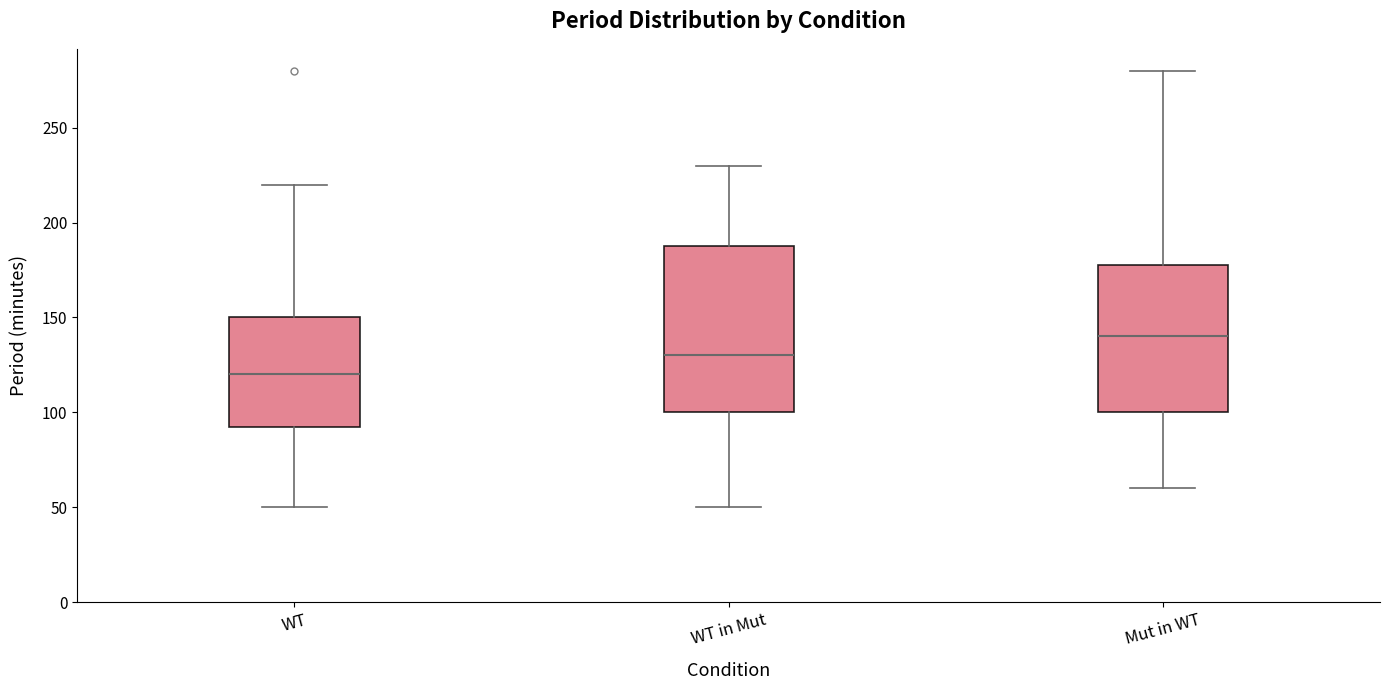

Reading left to right, read every box against the y-axis: the position of its median line, the range the box covers, and the ends of its whiskers. The values are not printed on the chart, so give them approximately, as read against the axis.

WT: median 120, box 95 to 150, whiskers 50 to 220
WT in Mut: median 130, box 100 to 190, whiskers 50 to 230
Mut in WT: median 140, box 100 to 180, whiskers 60 to 280